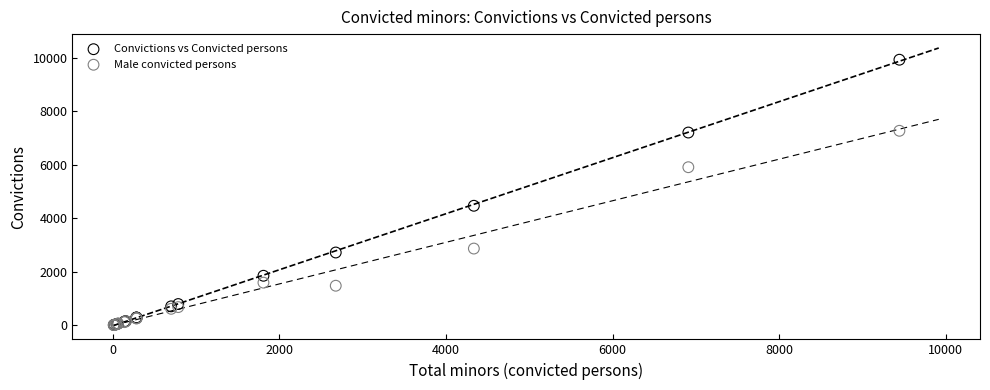

In the Convictions vs Convicted persons series, what Y value is closest to 4965?

4464